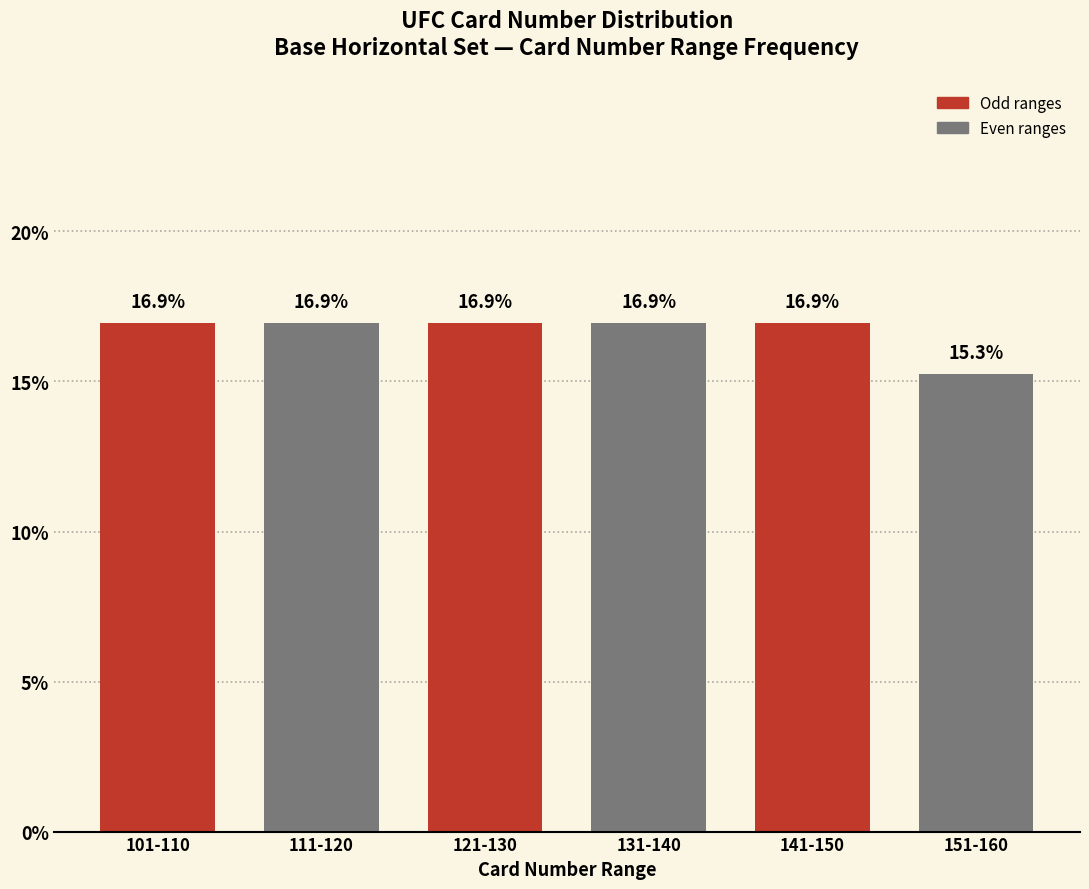

Reading left to right, what are all the values shown in this chart?

16.9	16.9	16.9	16.9	16.9	15.3